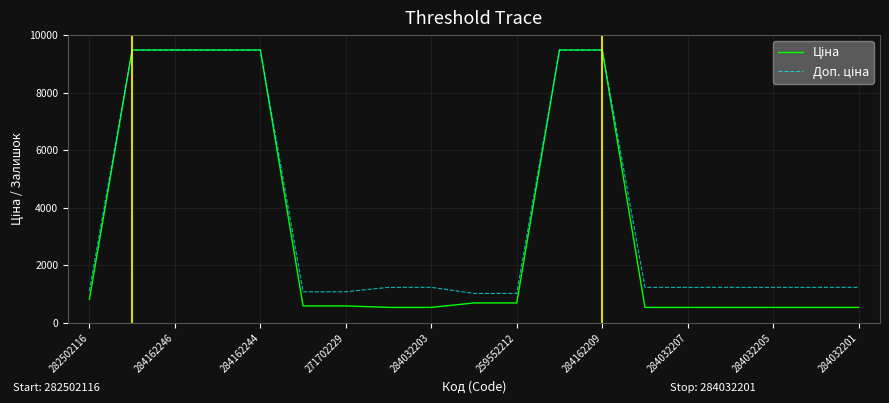

Count the number of data series in this chart.

2